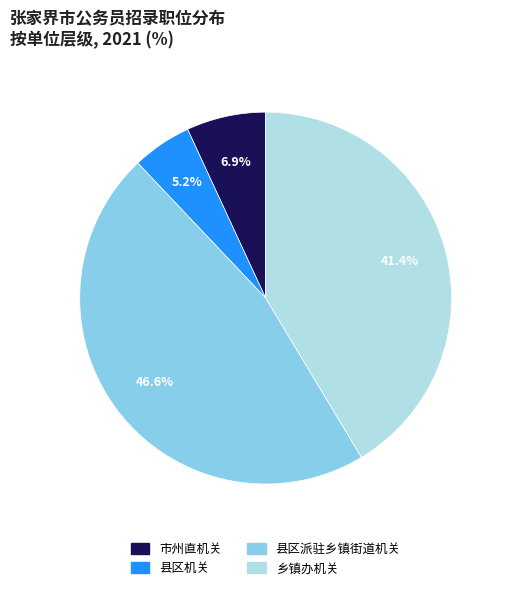

Is 县区派驻乡镇街道机关 the majority of the pie?

No